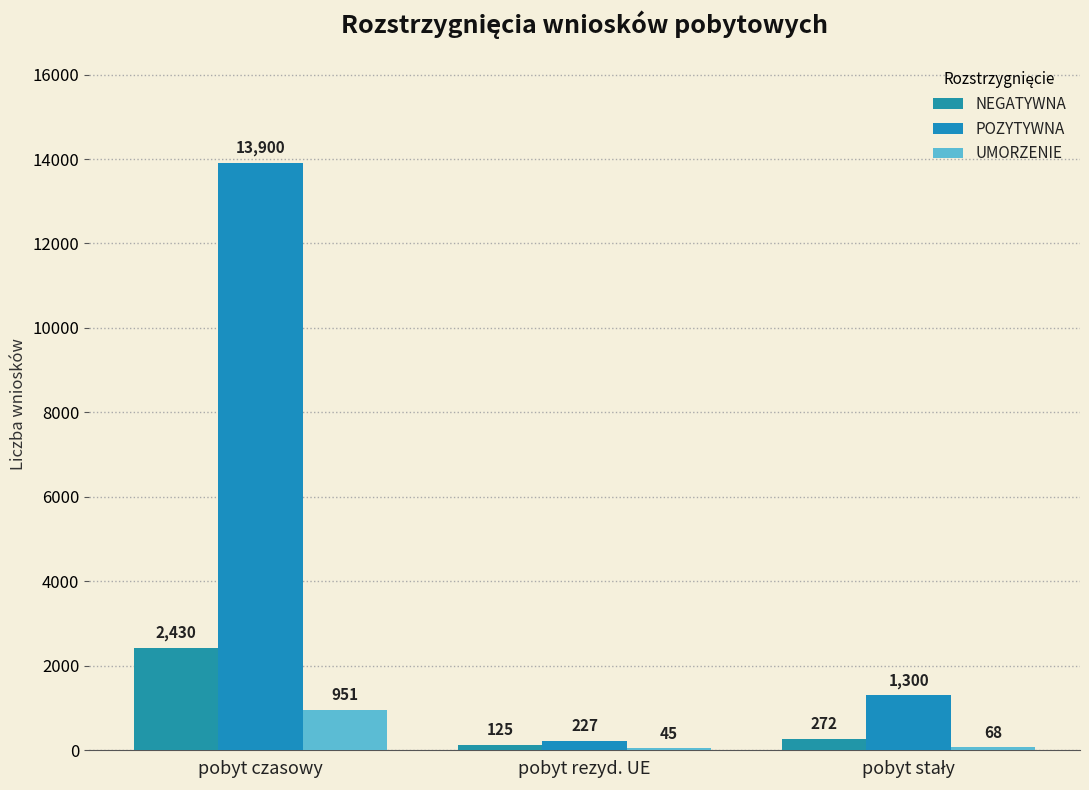

Which series has the widest spread of values?

POZYTYWNA